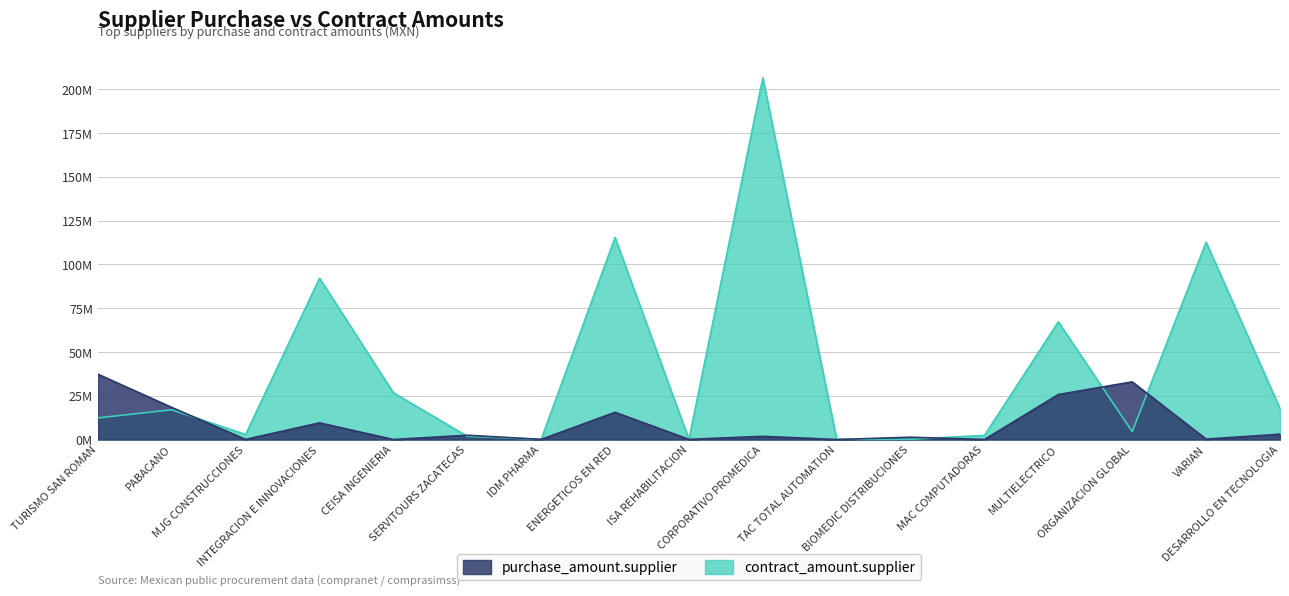

At IDM PHARMA, list the series in order from largest to smallest.

purchase_amount.supplier, contract_amount.supplier